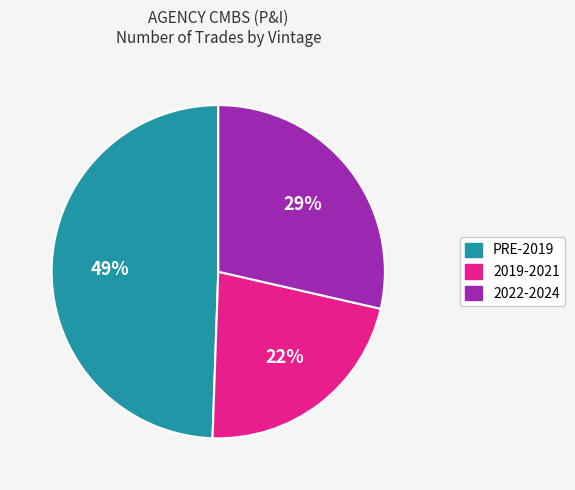

Which slice is the smallest?

2019-2021